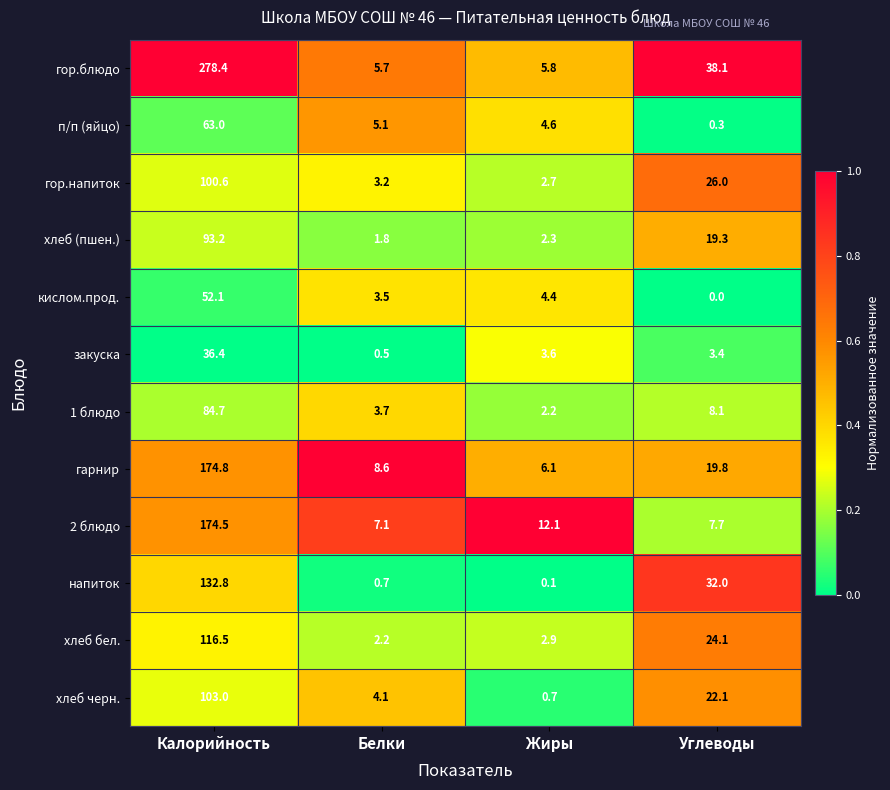

What is the sum of the п/п (яйцо) values at Белки and Жиры?

9.7